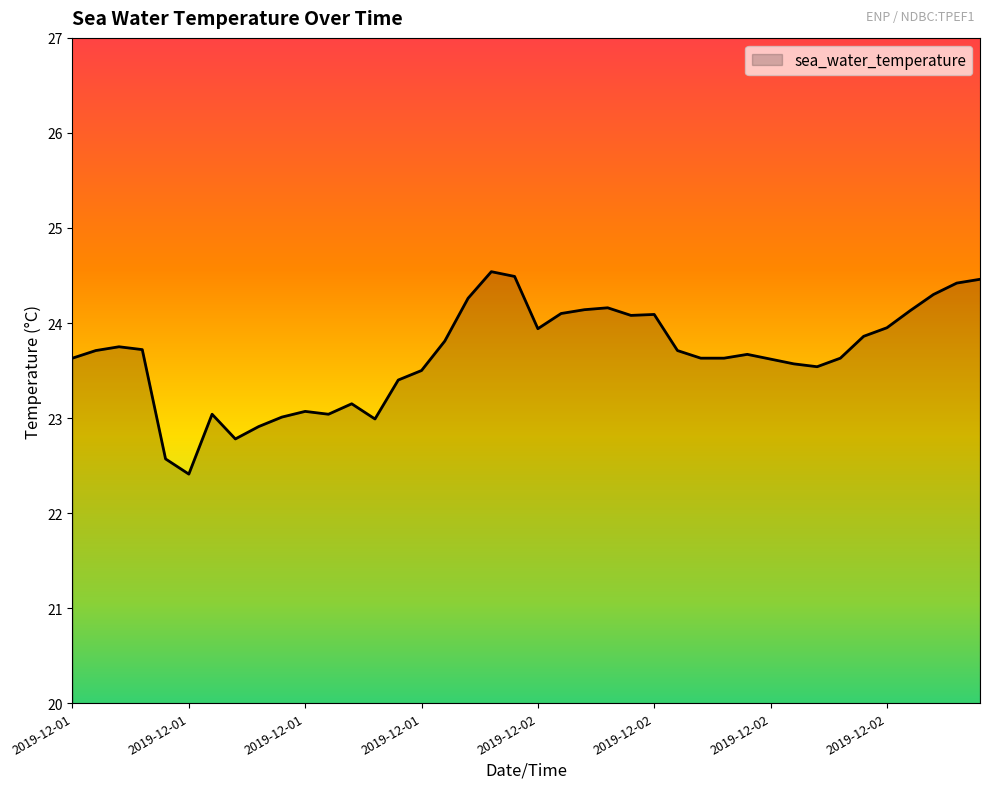

What is the minimum value shown in the chart?

22.4